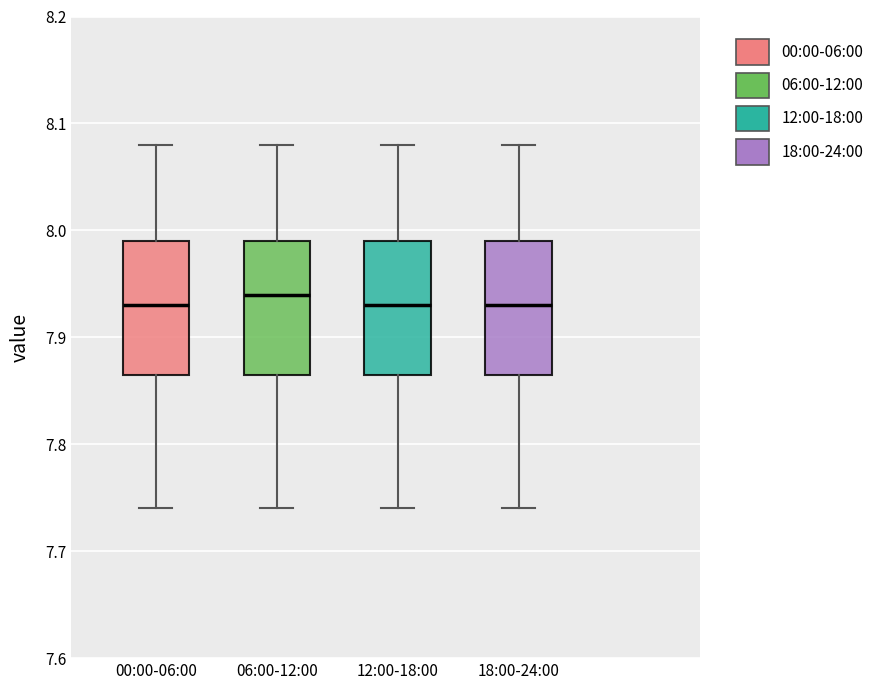

Where is the lower edge of the box for 06:00-12:00 on the y-axis? The values are not printed on the chart, so give them approximately, as read against the axis.

7.87